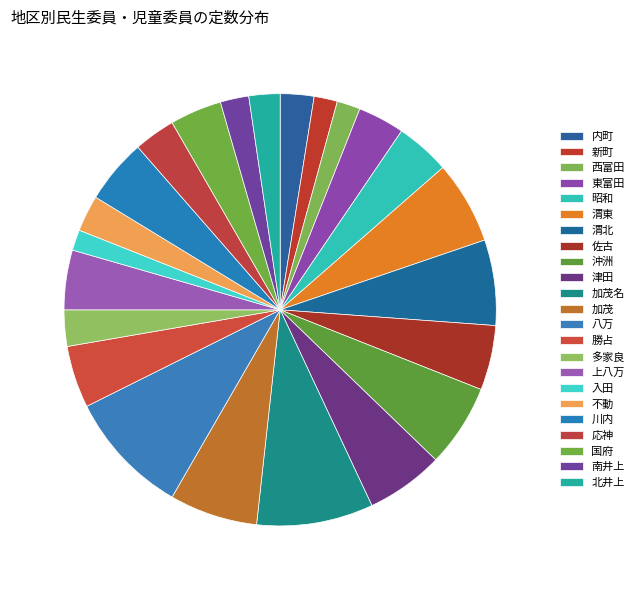

How many slices are in this pie chart?

23